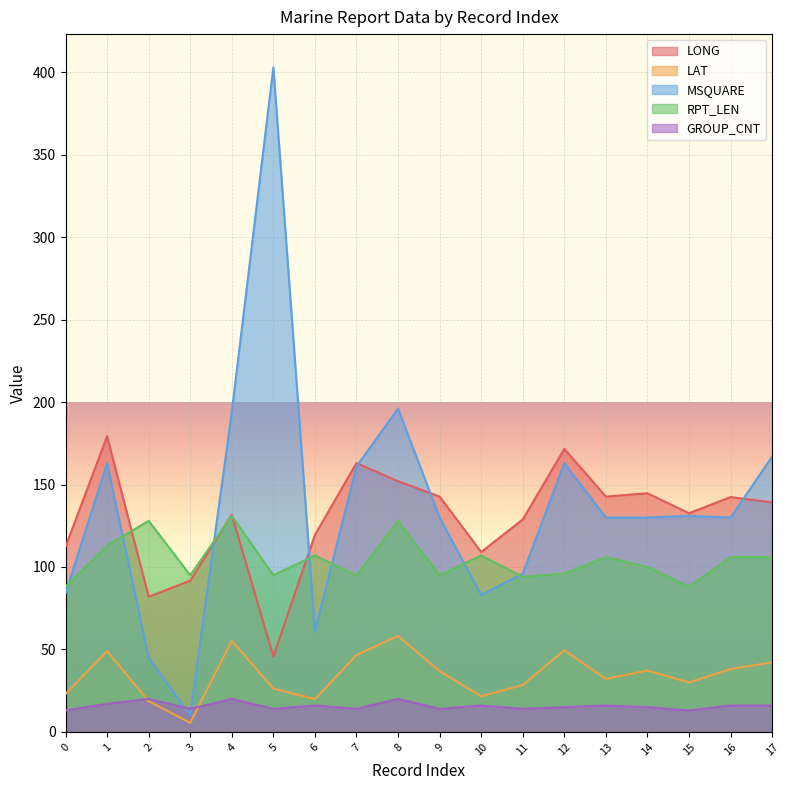

After their last crossing, which series has the higher values: GROUP_CNT or MSQUARE?

MSQUARE